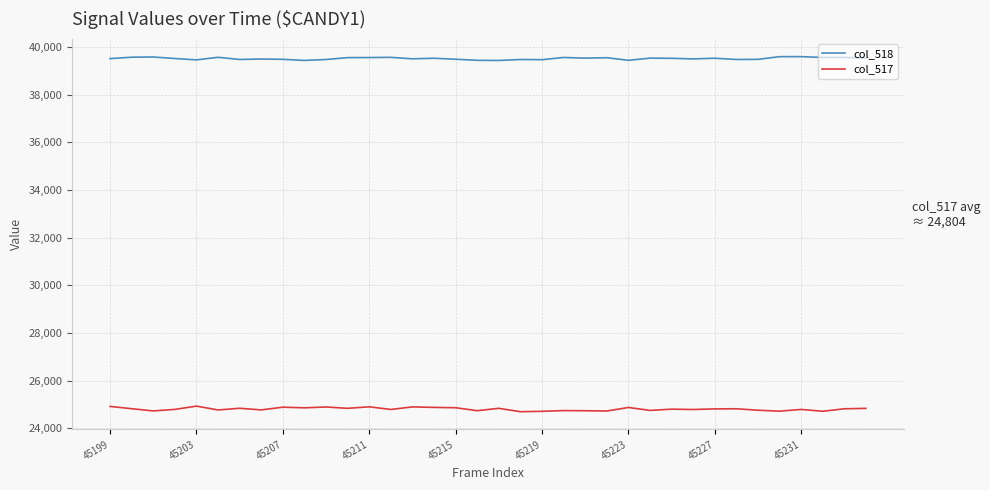

What is the highest value of the col_518 series?

39600